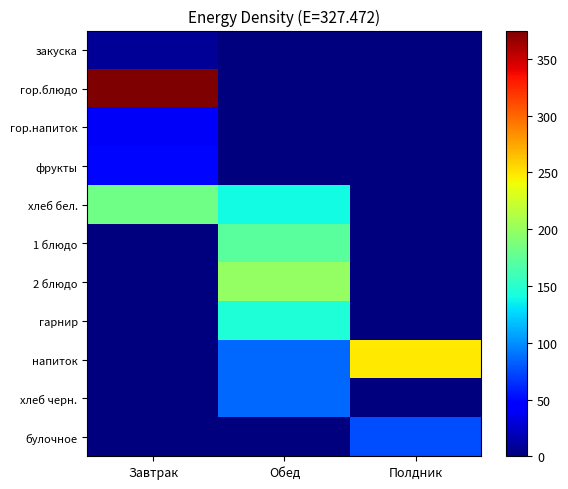

At which category does the chart reach its peak across all series?

Завтрак